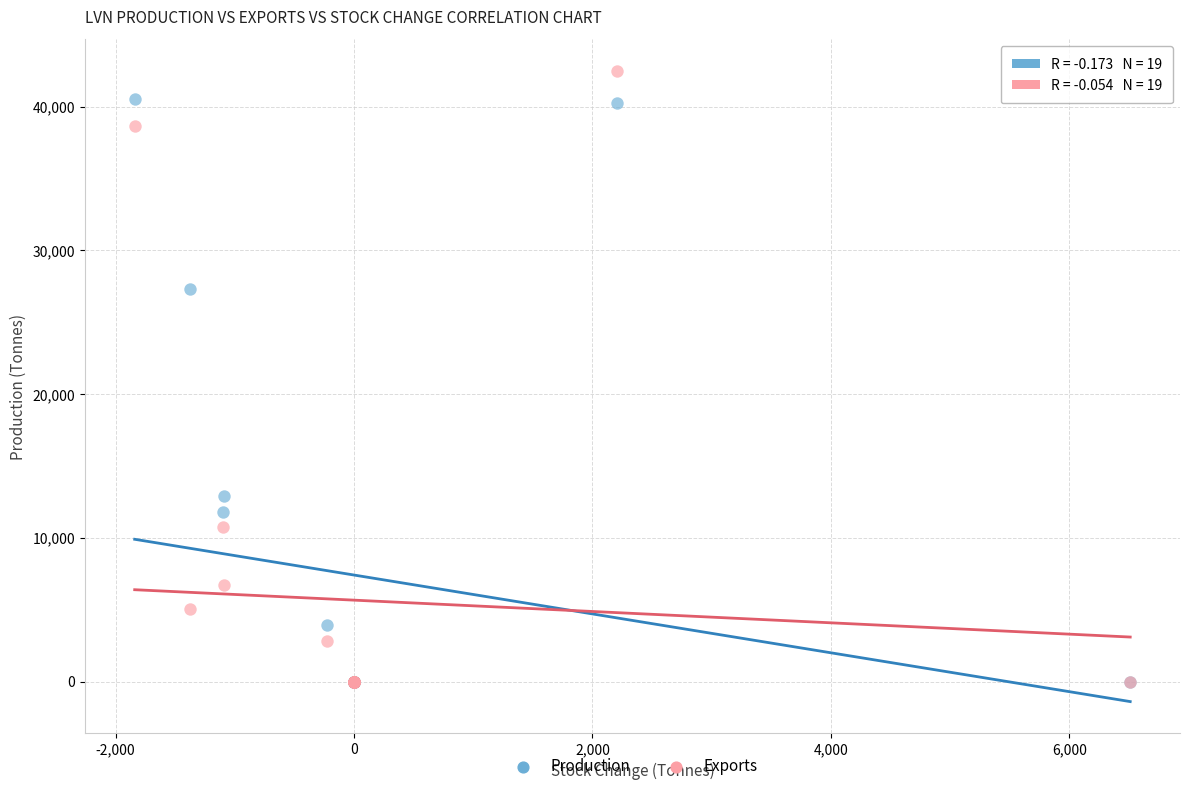

Which series contains the highest Y value?

Exports